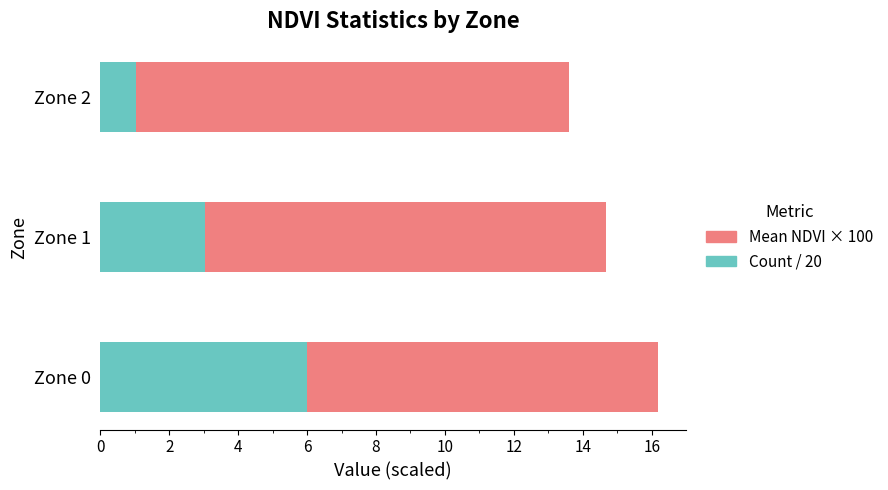

List the labels in order of Count / 20 value, largest first.

Zone 0, Zone 1, Zone 2